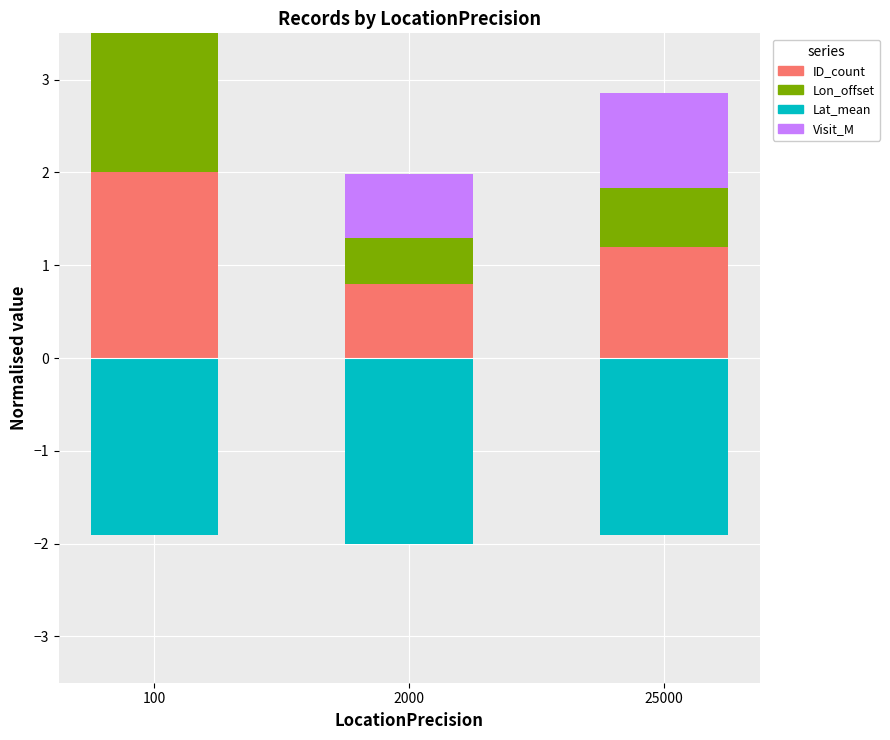

What is the approximate value of Lon_offset at 100?

2.0